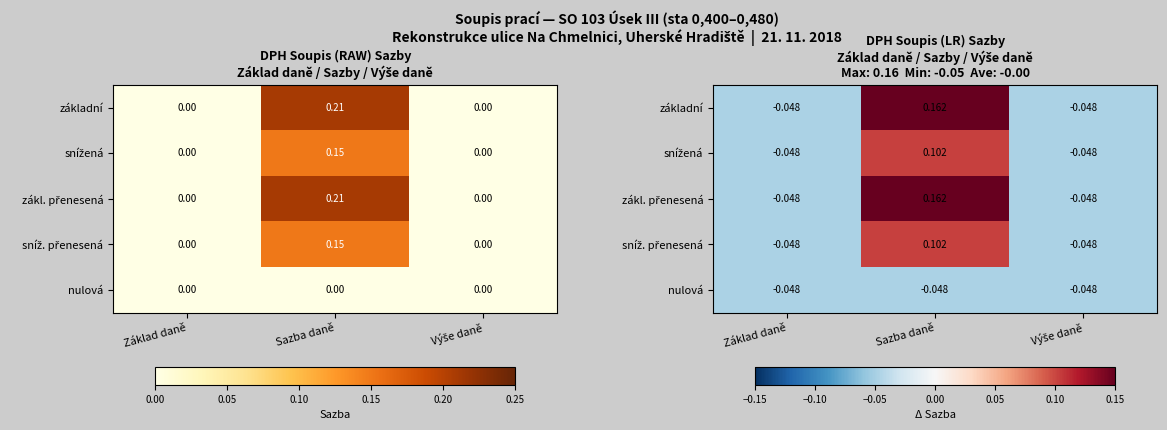

What is the sum of the nulová values at Základ daně and Výše daně?

-0.1